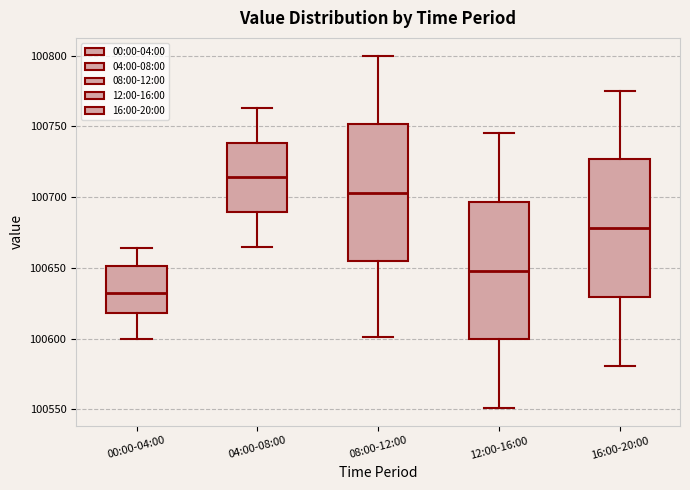

Reading left to right, read every box against the y-axis: the position of its median line, the range the box covers, and the ends of its whiskers. The values are not printed on the chart, so give them approximately, as read against the axis.

00:00-04:00: median 100630, box 100620 to 100650, whiskers 100600 to 100665
04:00-08:00: median 100715, box 100690 to 100740, whiskers 100665 to 100765
08:00-12:00: median 100705, box 100655 to 100750, whiskers 100600 to 100800
12:00-16:00: median 100650, box 100600 to 100695, whiskers 100550 to 100745
16:00-20:00: median 100680, box 100630 to 100725, whiskers 100580 to 100775